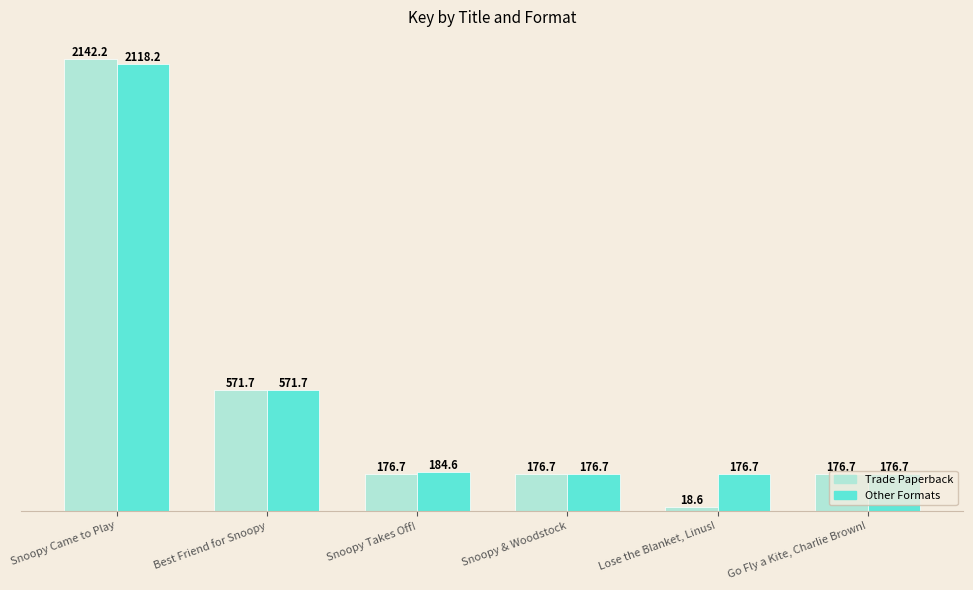

What is the lowest value of the Other Formats series?

176.7